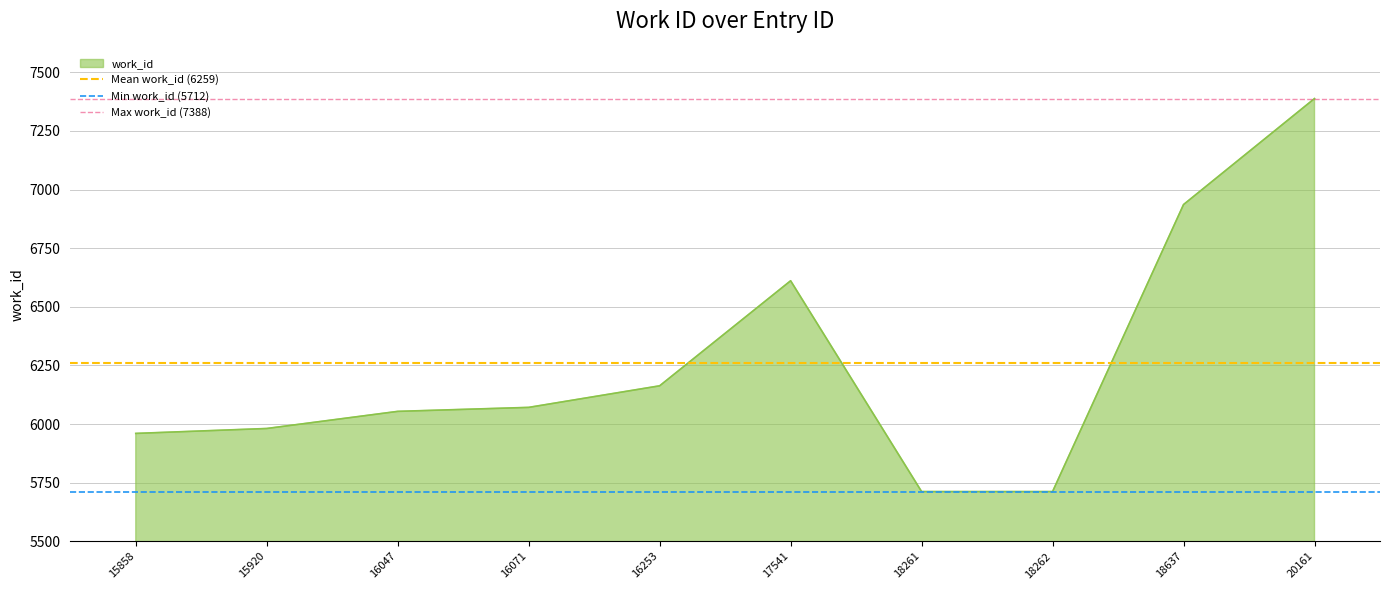

Where is work_id nearest to the value 6550?

17541